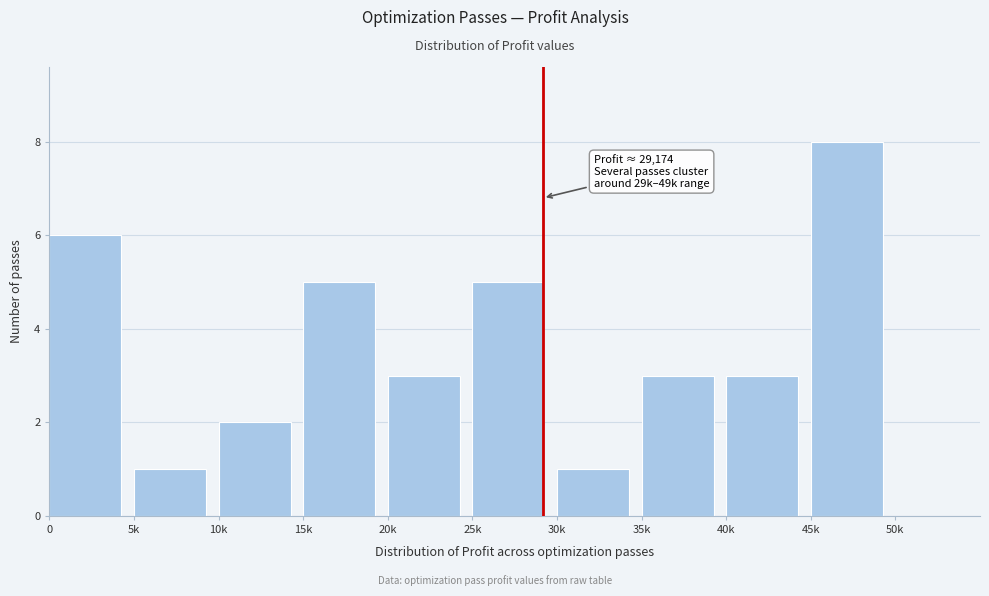

Reading left to right, what are all the values shown in this chart?

0=6	5k=1	10k=2	15k=5	20k=3	25k=5	30k=1	35k=3	40k=3	45k=8	50k=0